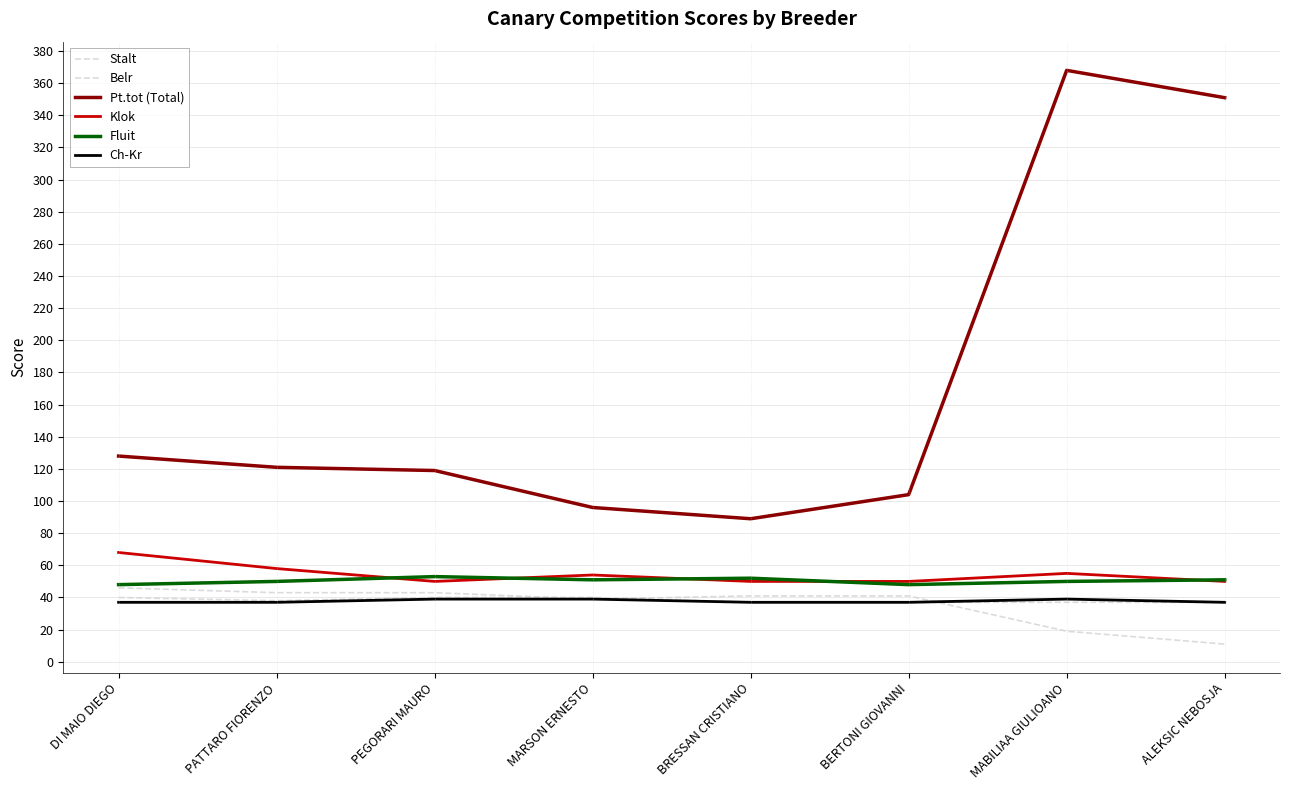

Where is Fluit nearest to the value 50?

PATTARO FIORENZO